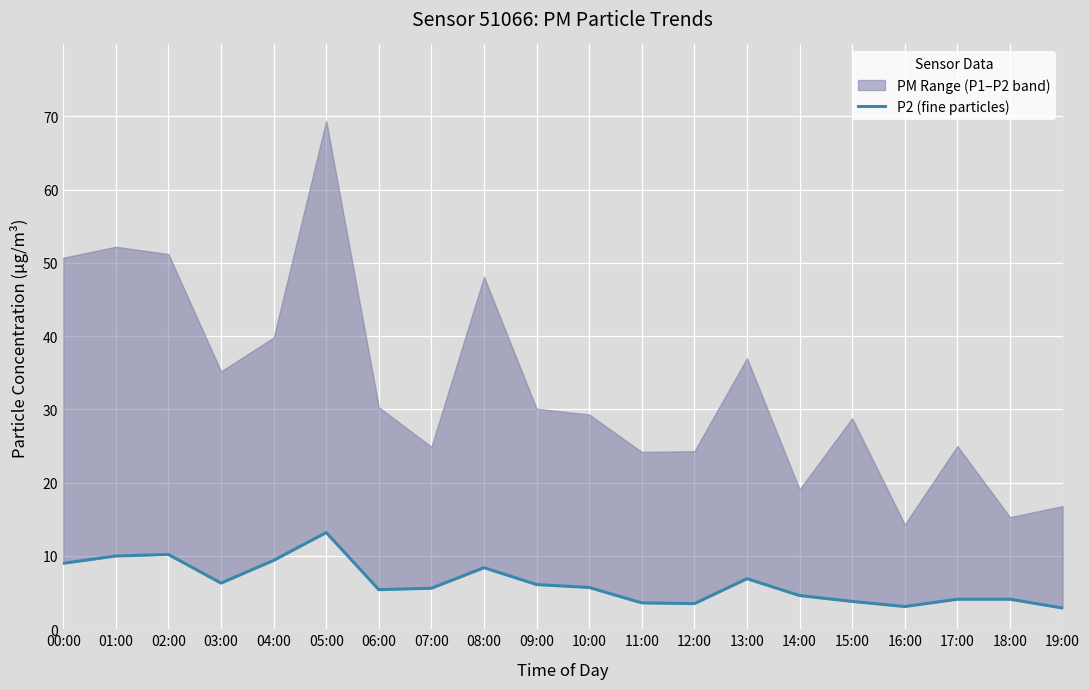

Between 06:00 and 00:00, which is larger?

00:00